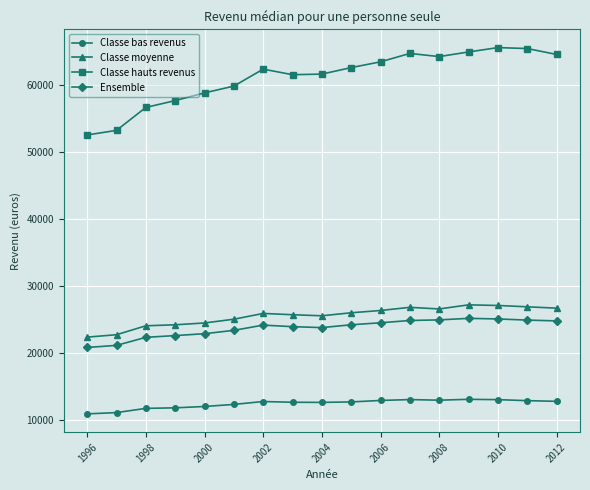

True or false: Classe hauts revenus and Ensemble cross at least once.

False